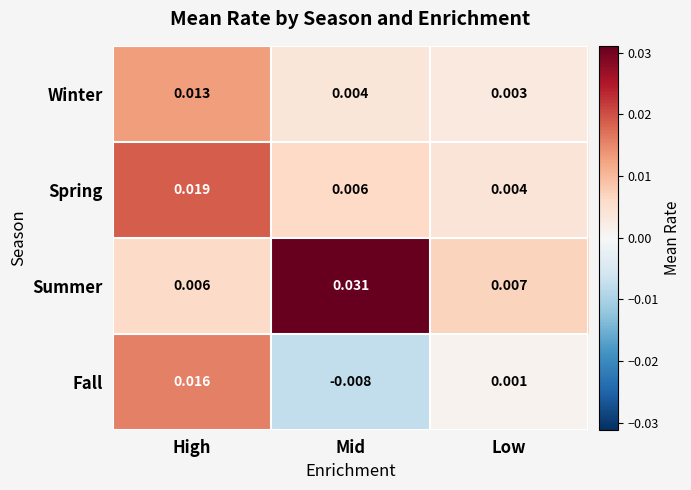

Rank the series at High from lowest to highest value.

Summer, Winter, Fall, Spring